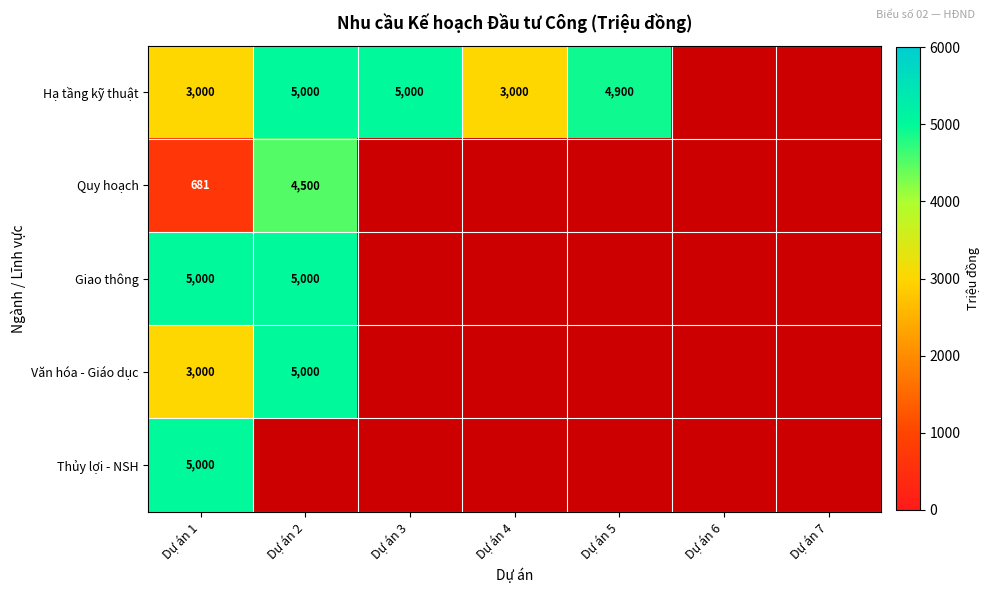

What is the difference between the Hạ tầng kỹ thuật values at Dự án 4 and Dự án 3?

2000